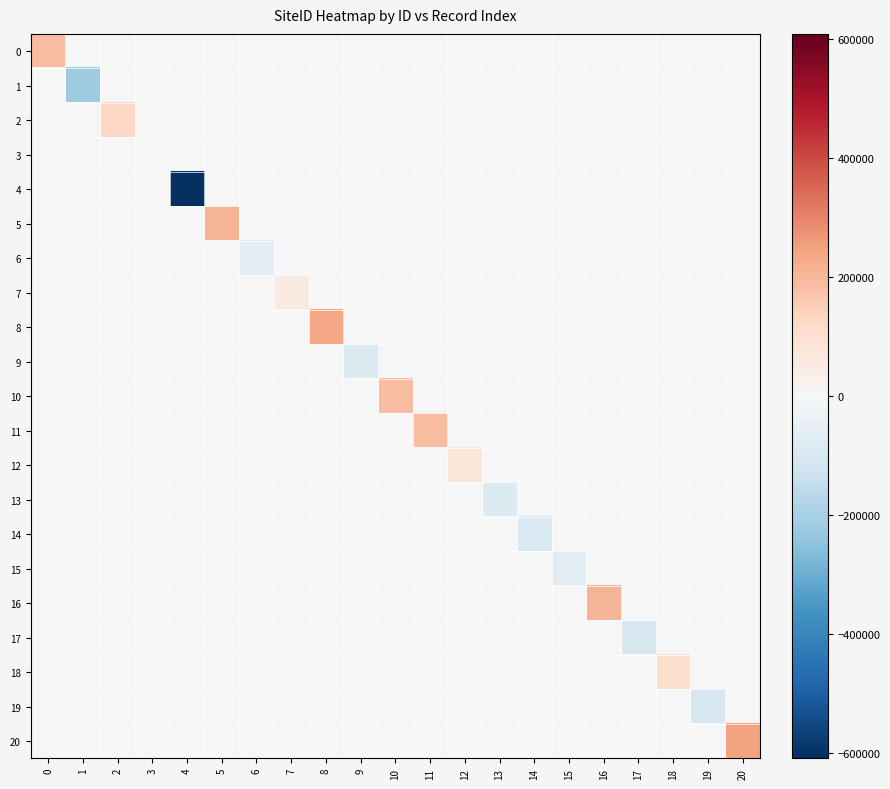

At which category is the sum across all series the highest?

20